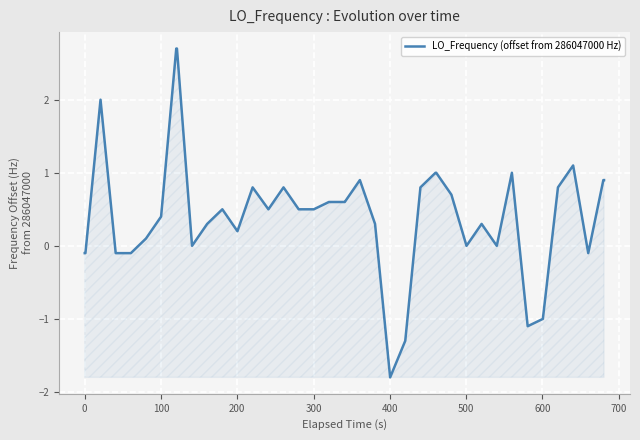

What is the greatest value displayed?

2.7